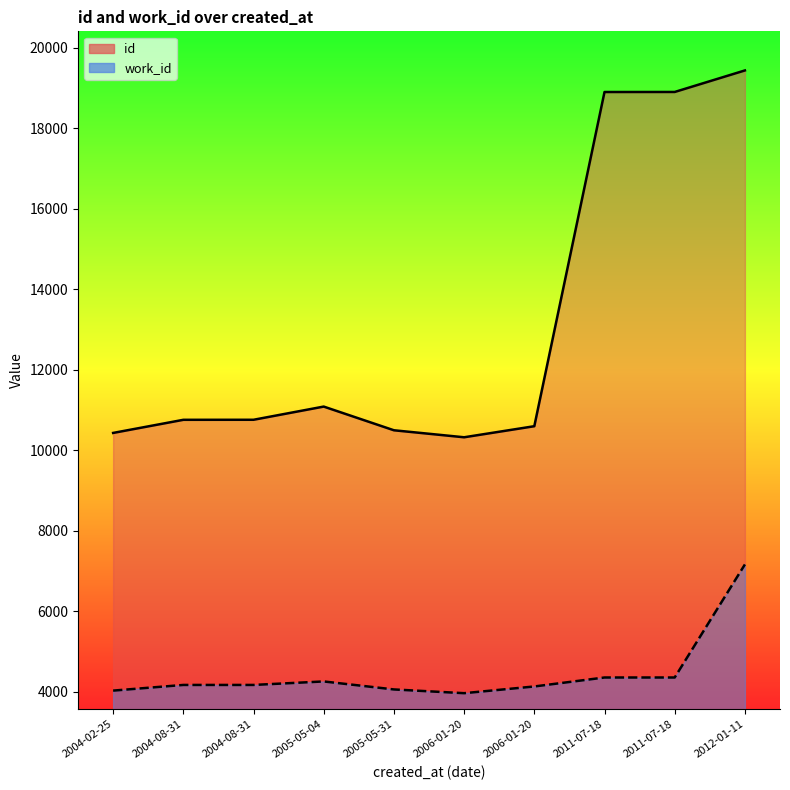

How many series are shown in this chart?

2